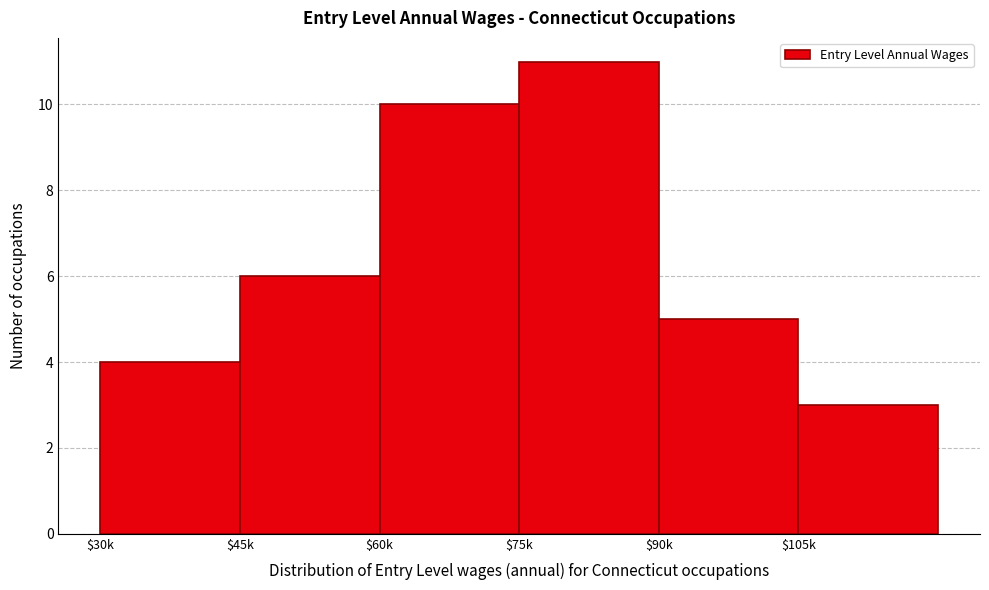

Reading left to right, list all the values displayed in this chart.

4	6	10	11	5	3